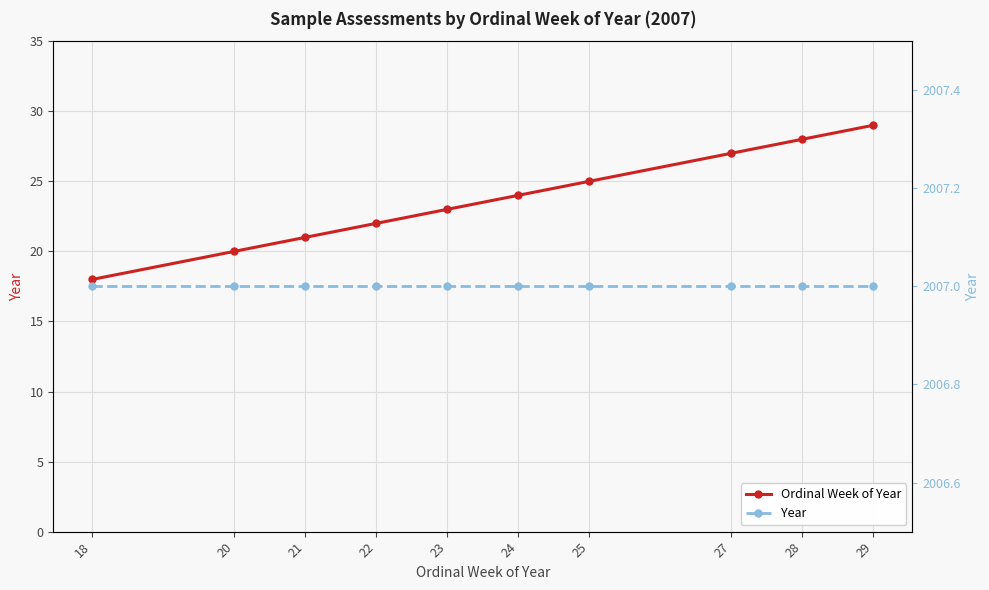

Which category has the lowest value in the Ordinal Week of Year series?

18